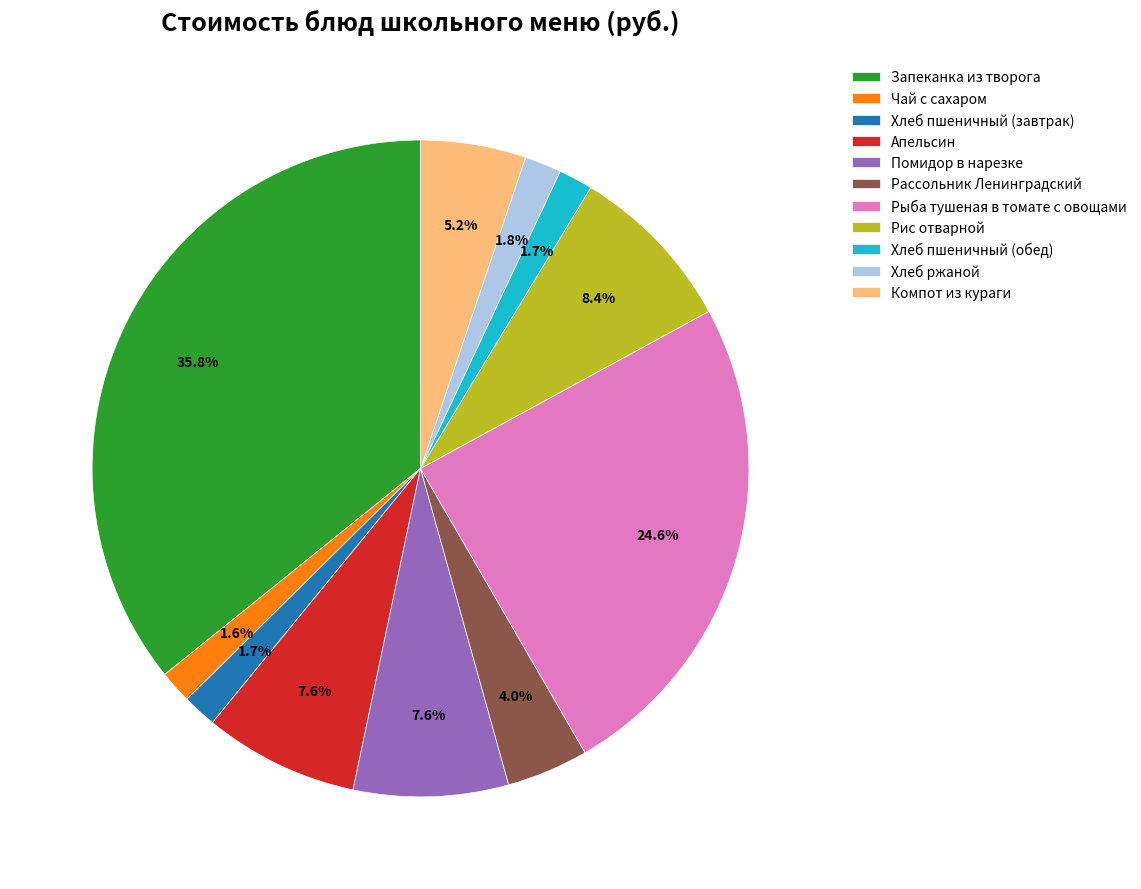

Which category has the biggest portion of the pie?

Запеканка из творога